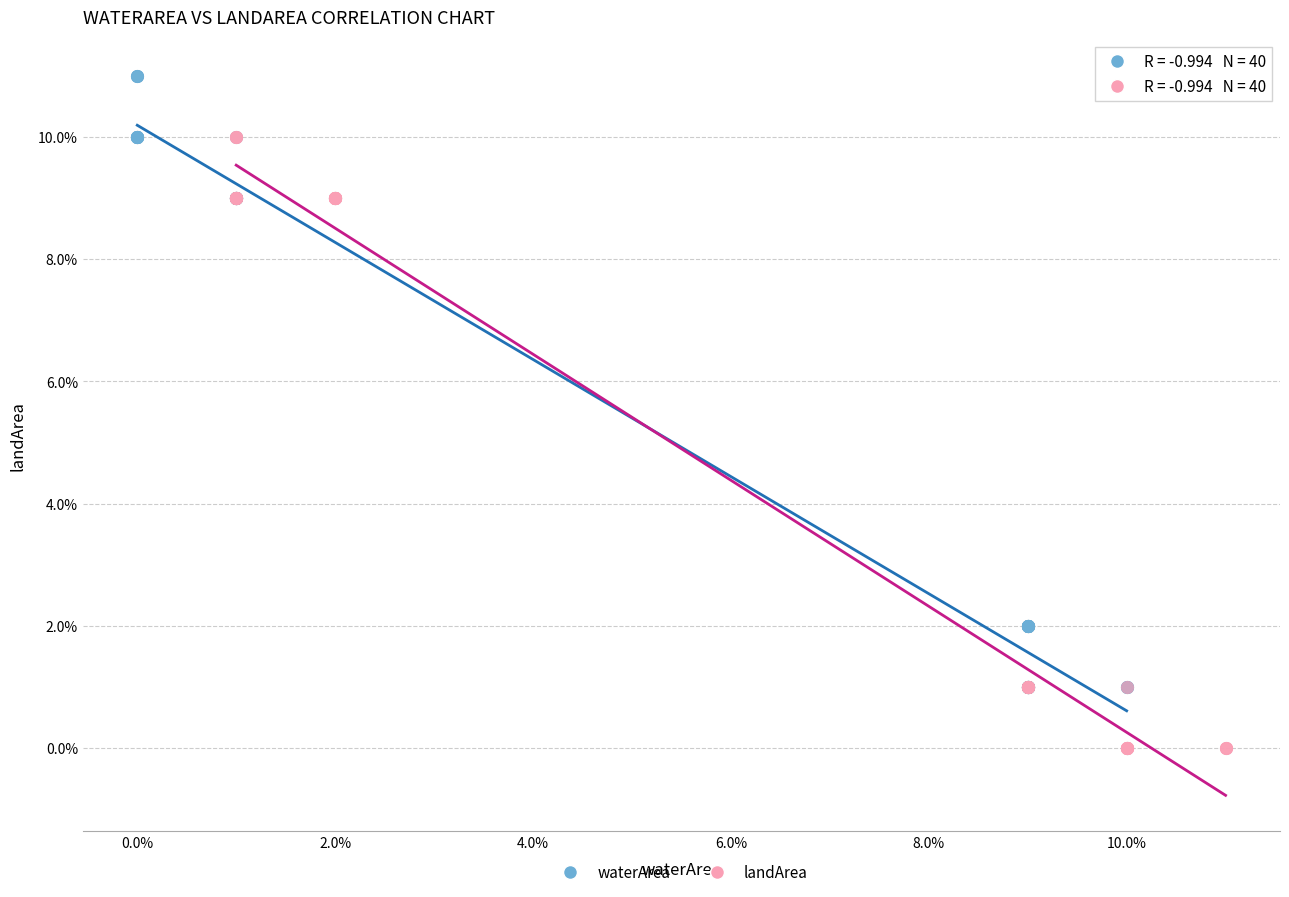

Which series reaches the minimum Y coordinate?

landArea